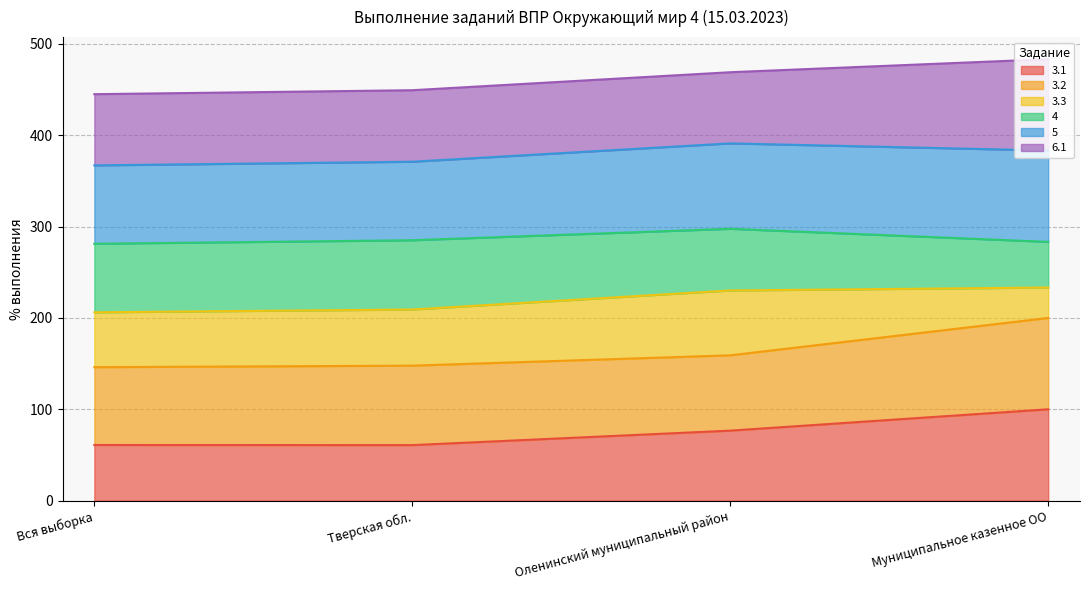

What is the lowest value of the 3.1 series?

60.8